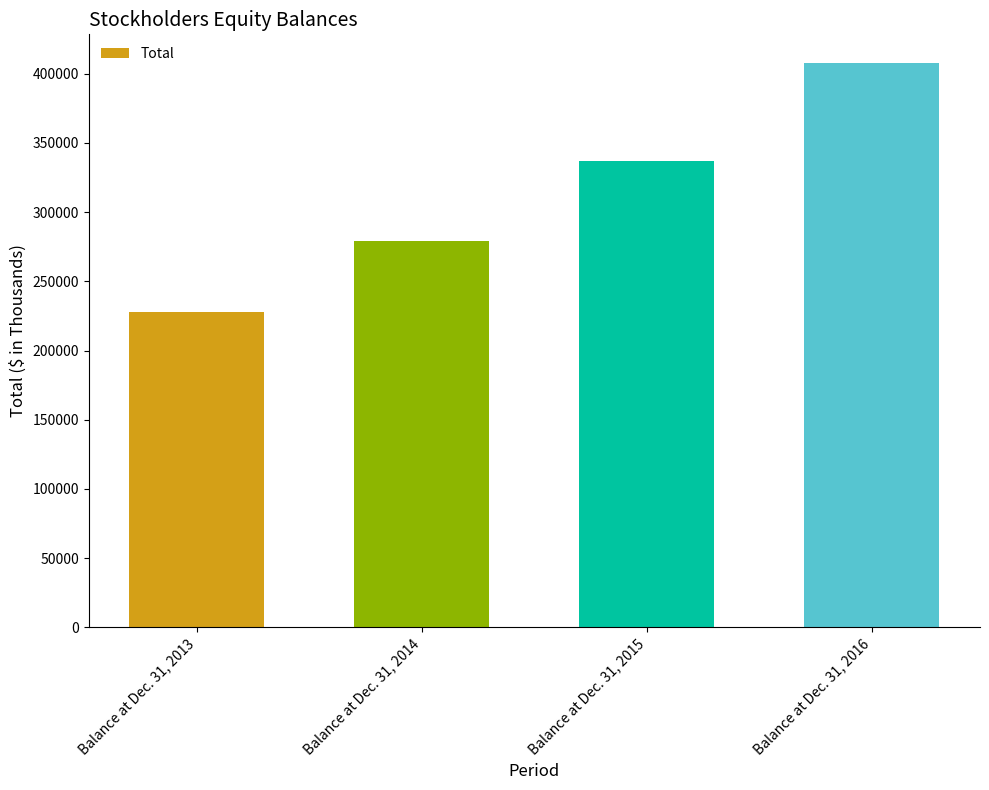

Reading left to right, extract all data points from this chart.

228132	279424	336969	408097